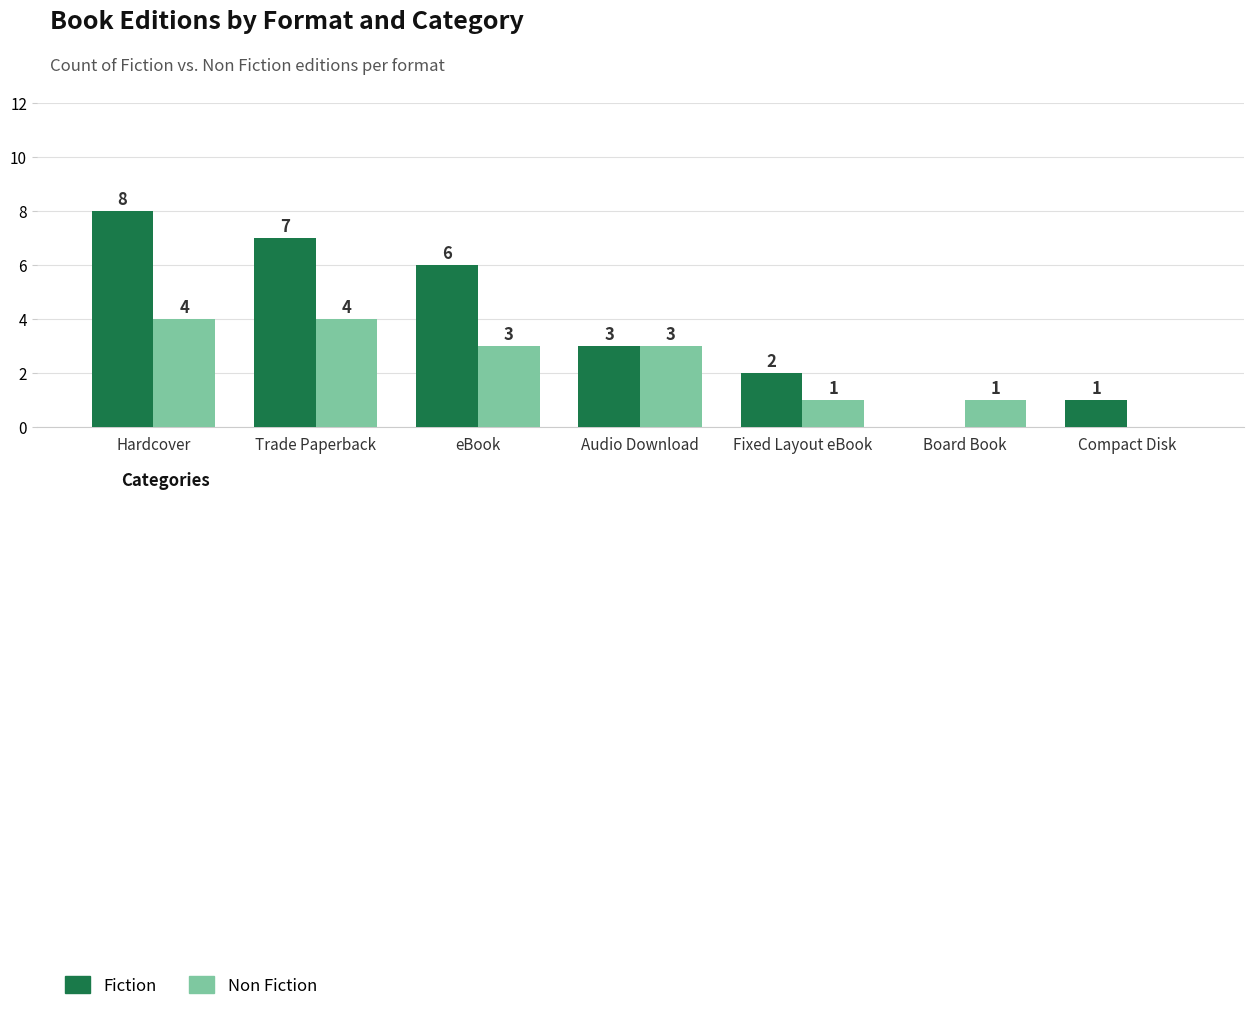

The value of Non Fiction at eBook is 3. True or false?

True